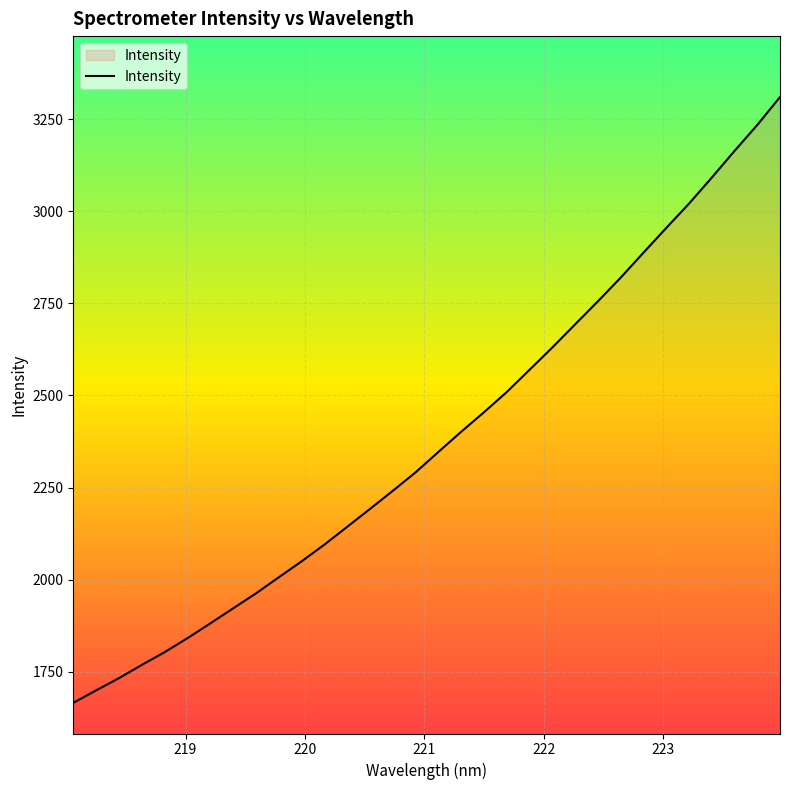

Count the number of categories in the chart.

32